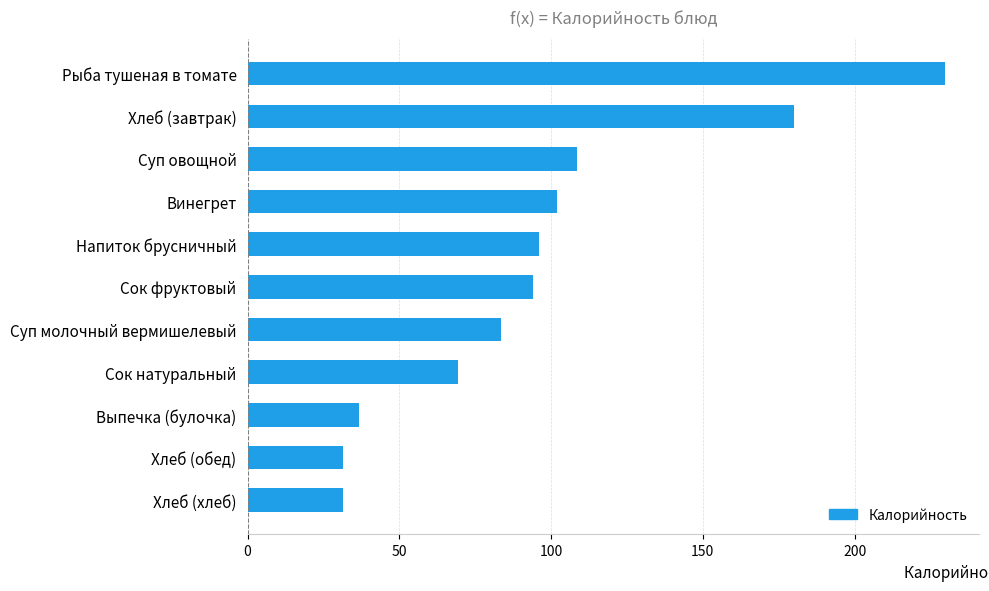

Between Хлеб (обед) and Суп овощной, which is larger?

Суп овощной